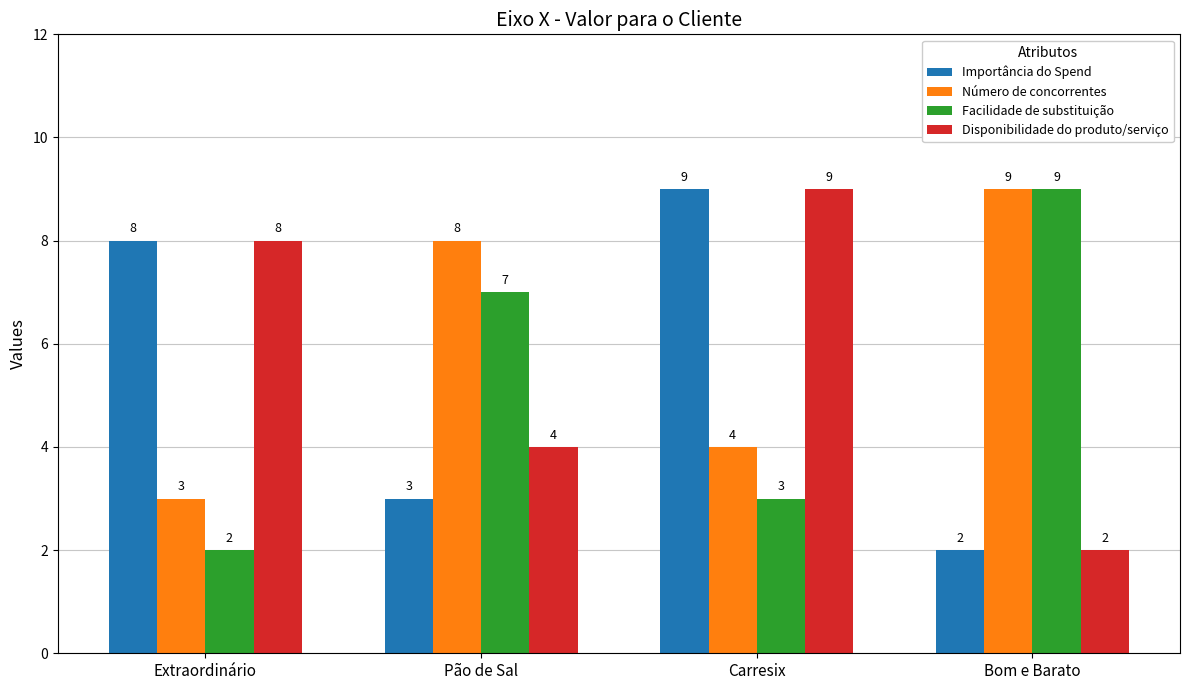

How many bars are there in total?

16